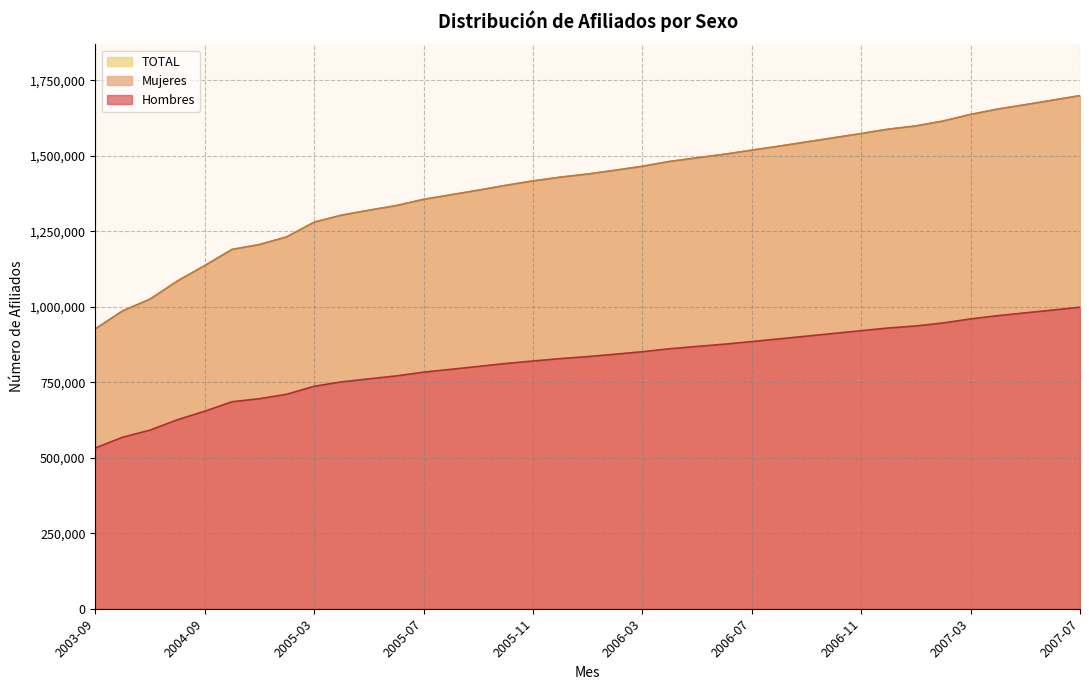

Reading right to left, list all the values displayed in this chart.

Hombres: 2007-07=998707	2007-06=989405	2007-05=980156	2007-04=970925	2007-03=960046	2007-02=946725	2007-01=936706	2006-12=930043	2006-11=920993	2006-10=912014	2006-09=903011	2006-08=893881	2006-07=885035	2006-06=876357	2006-05=868914	2006-04=861242	2006-03=851351	2006-02=843082	2006-01=835238	2005-12=828566	2005-11=820635	2005-10=812328	2005-09=802610	2005-08=793077	2005-07=783645	2005-06=771159	2005-05=761516	2005-04=751514	2005-03=736918	2005-02=710543	2005-01=695778	2004-12=685676	2004-09=654435	2004-06=625903	2004-03=591737	2003-12=568158	2003-09=532531
Mujeres: 2007-07=1699600	2007-06=1684568	2007-05=1669730	2007-04=1655135	2007-03=1637424	2007-02=1615574	2007-01=1599248	2006-12=1588621	2006-11=1574018	2006-10=1560053	2006-09=1546194	2006-08=1532217	2006-07=1518912	2006-06=1505425	2006-05=1493679	2006-04=1481603	2006-03=1465574	2006-02=1452326	2006-01=1439779	2005-12=1429521	2005-11=1417047	2005-10=1402306	2005-09=1386323	2005-08=1371055	2005-07=1356002	2005-06=1335283	2005-05=1319949	2005-04=1303622	2005-03=1280409	2005-02=1231686	2005-01=1206308	2004-12=1190202	2004-09=1136594	2004-06=1085348	2004-03=1025368	2003-12=986538	2003-09=927082
TOTAL: 2007-07=1699600	2007-06=1684568	2007-05=1669730	2007-04=1655135	2007-03=1637424	2007-02=1615574	2007-01=1599248	2006-12=1588621	2006-11=1574018	2006-10=1560053	2006-09=1546194	2006-08=1532217	2006-07=1518912	2006-06=1505425	2006-05=1493679	2006-04=1481603	2006-03=1465574	2006-02=1452326	2006-01=1439779	2005-12=1429521	2005-11=1417047	2005-10=1402306	2005-09=1386323	2005-08=1371055	2005-07=1356002	2005-06=1335283	2005-05=1319949	2005-04=1303622	2005-03=1280409	2005-02=1231686	2005-01=1206308	2004-12=1190202	2004-09=1136594	2004-06=1085348	2004-03=1025368	2003-12=986538	2003-09=927082